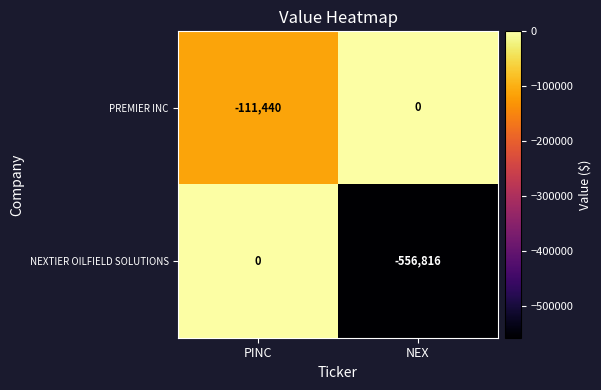

What is the total value across all series at PINC?

-111440